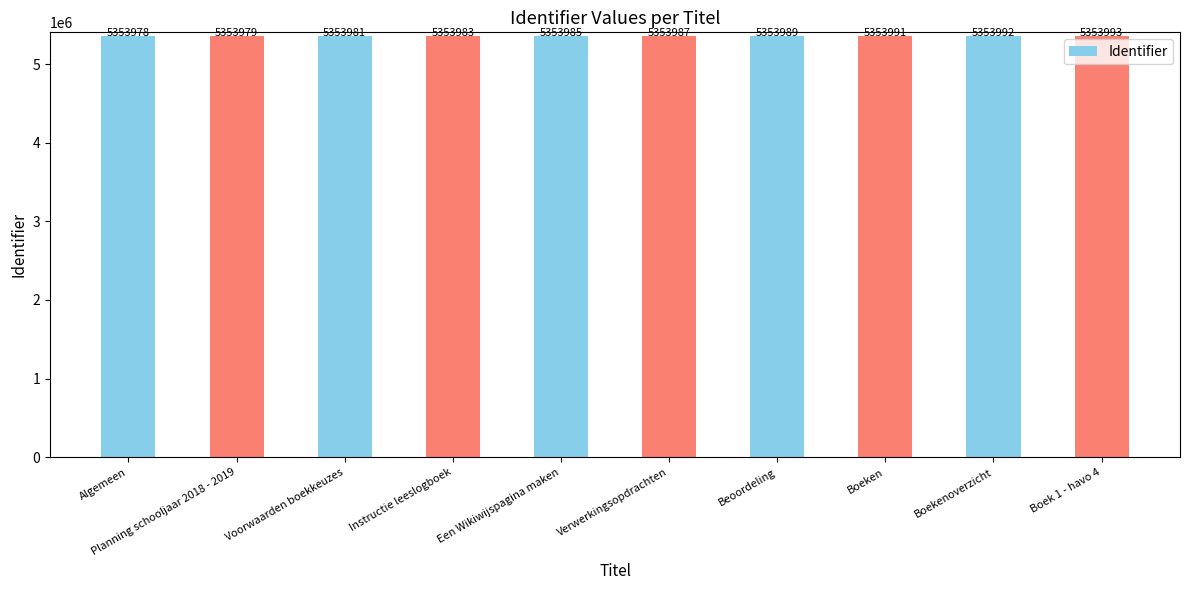

What is the difference between the maximum and minimum values?

15